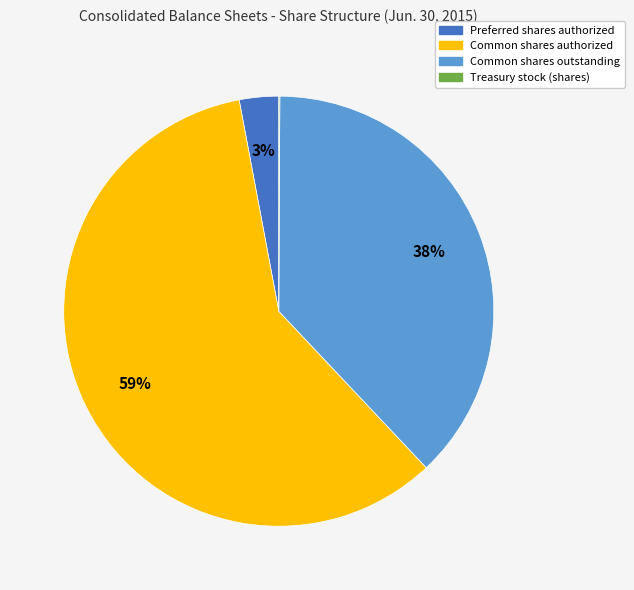

To the nearest percent, what is the average slice percentage?

25%